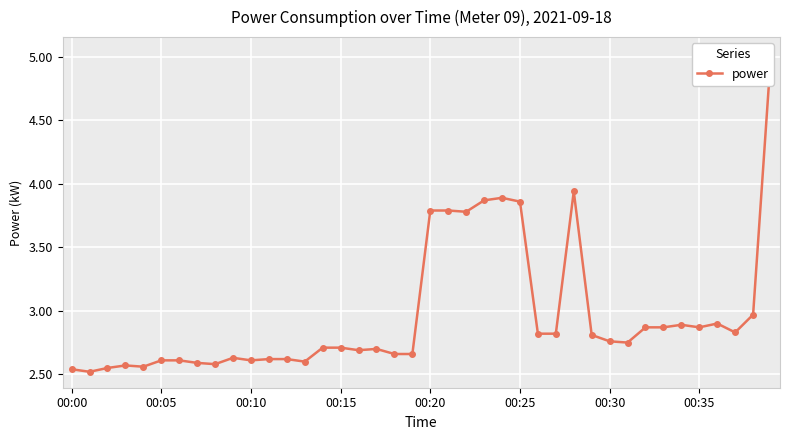

How many points are lower than both their immediate neighbors (excluding endpoints)?

10